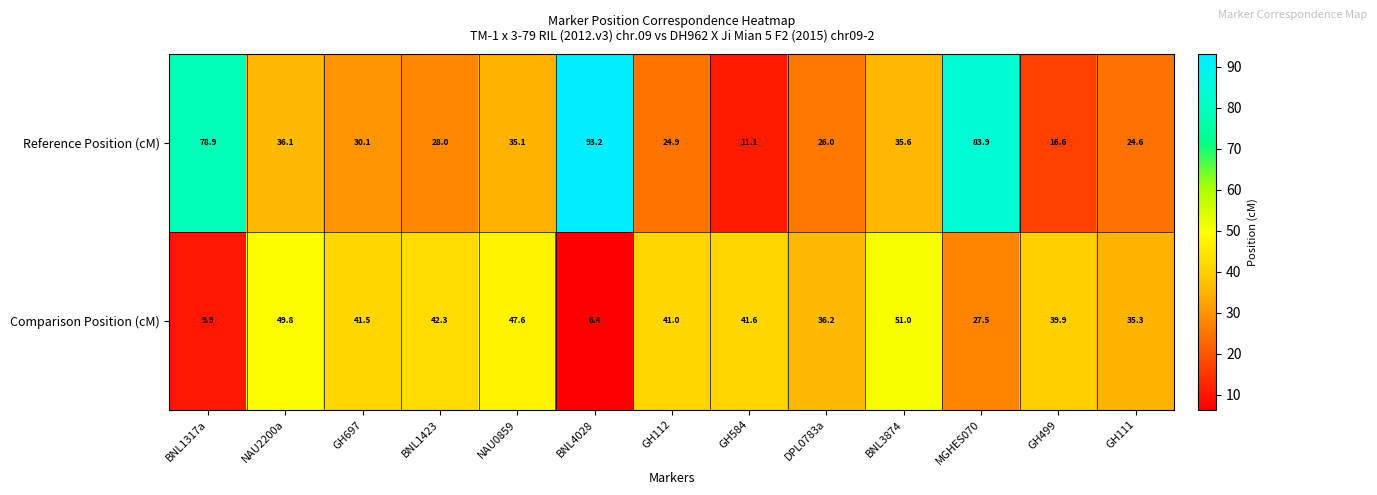

Reading left to right, what are all the values shown in this chart?

Reference Position (cM): BNL1317a=78.9	NAU2200a=36.1	GH697=30.1	BNL1423=28.0	NAU0859=35.1	BNL4028=93.2	GH112=24.9	GH584=11.1	DPL0783a=26.0	BNL3874=35.6	MGHES070=83.9	GH499=16.6	GH111=24.6
Comparison Position (cM): BNL1317a=9.9	NAU2200a=49.8	GH697=41.5	BNL1423=42.3	NAU0859=47.6	BNL4028=6.4	GH112=41.0	GH584=41.6	DPL0783a=36.2	BNL3874=51.0	MGHES070=27.5	GH499=39.9	GH111=35.3